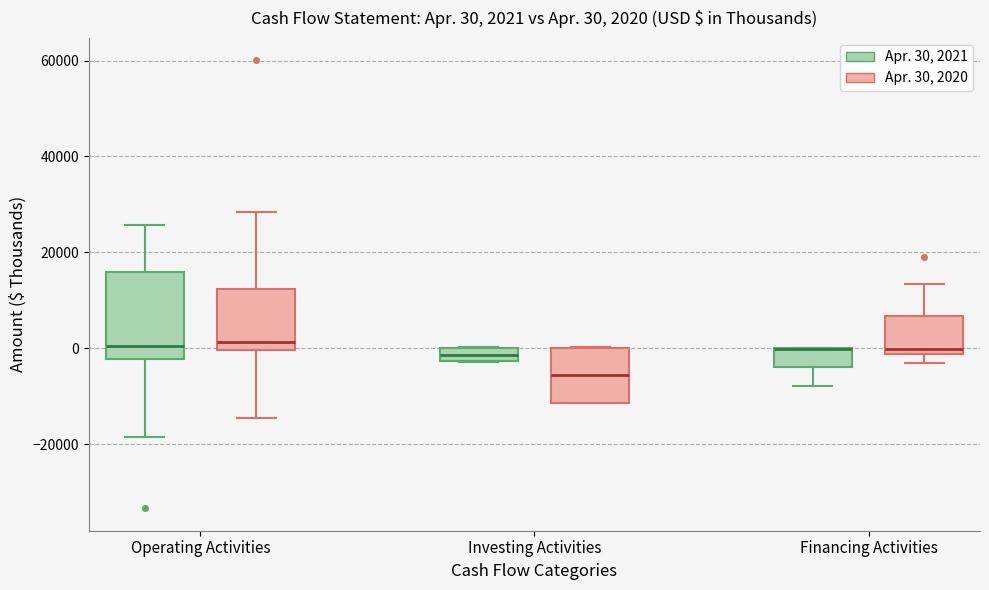

Which box is the tallest, from its lower edge to its upper edge?

Operating Activities (Apr. 30, 2021)